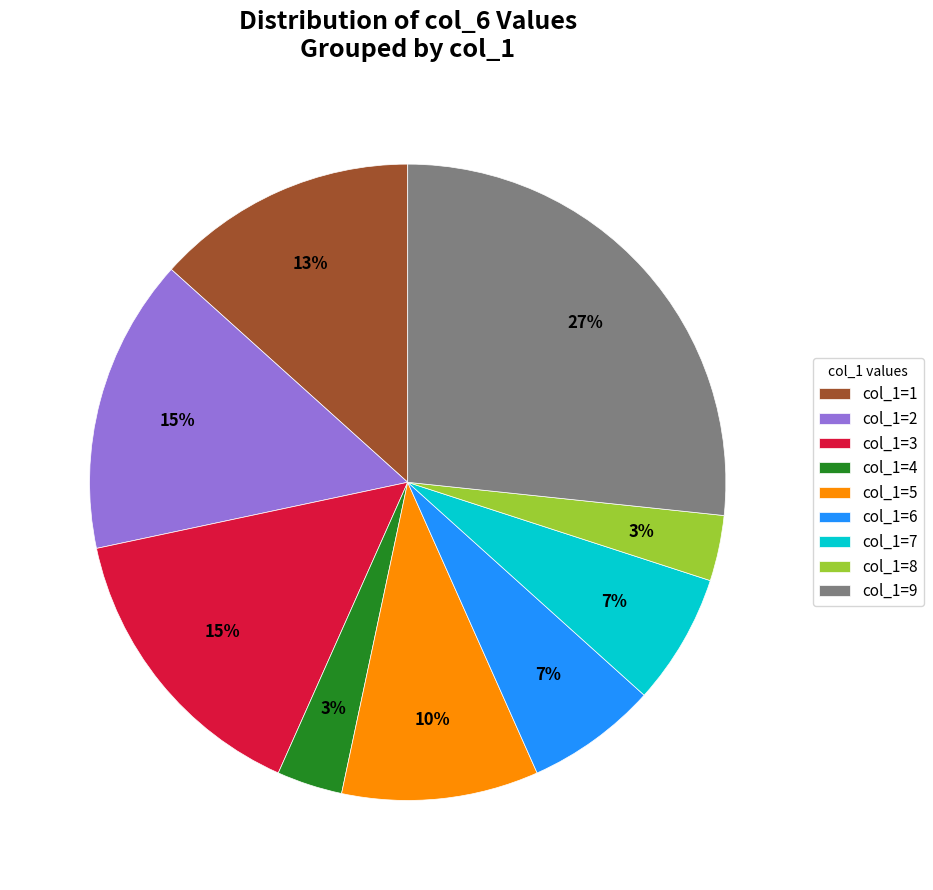

Approximately how many times larger is the value at col_1=9 compared to col_1=2?

1.8